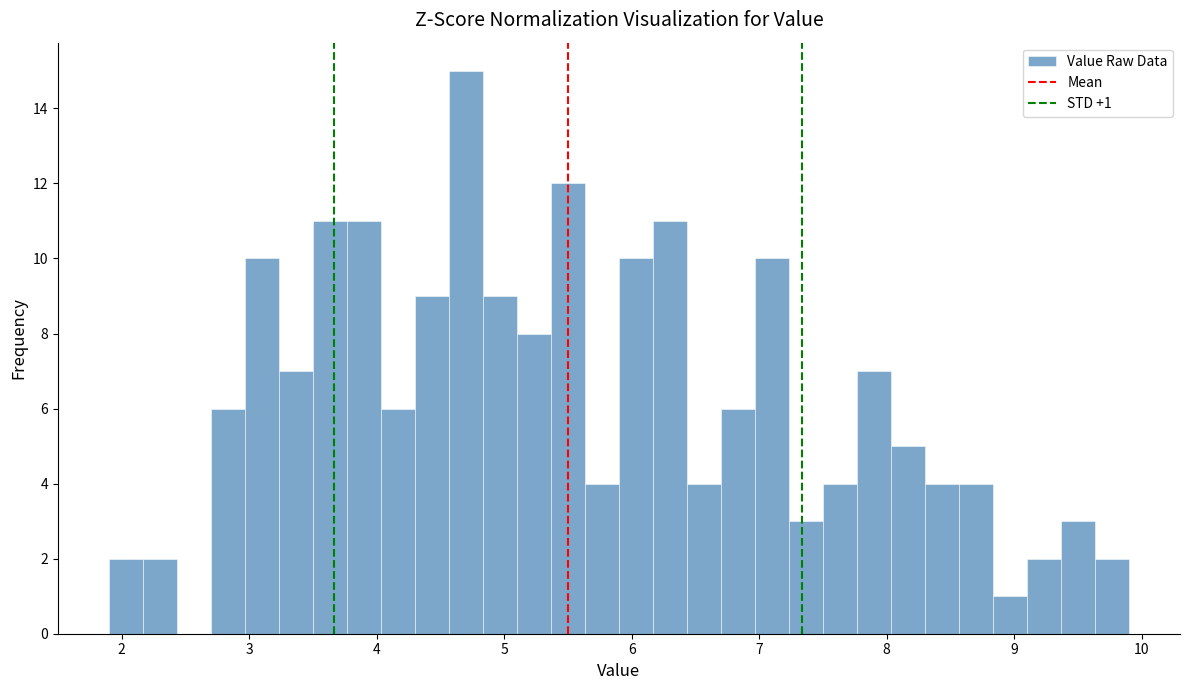

Around what value on the x-axis is the tallest bar? Give the approximate position of its centre, as read against the axis.

4.7